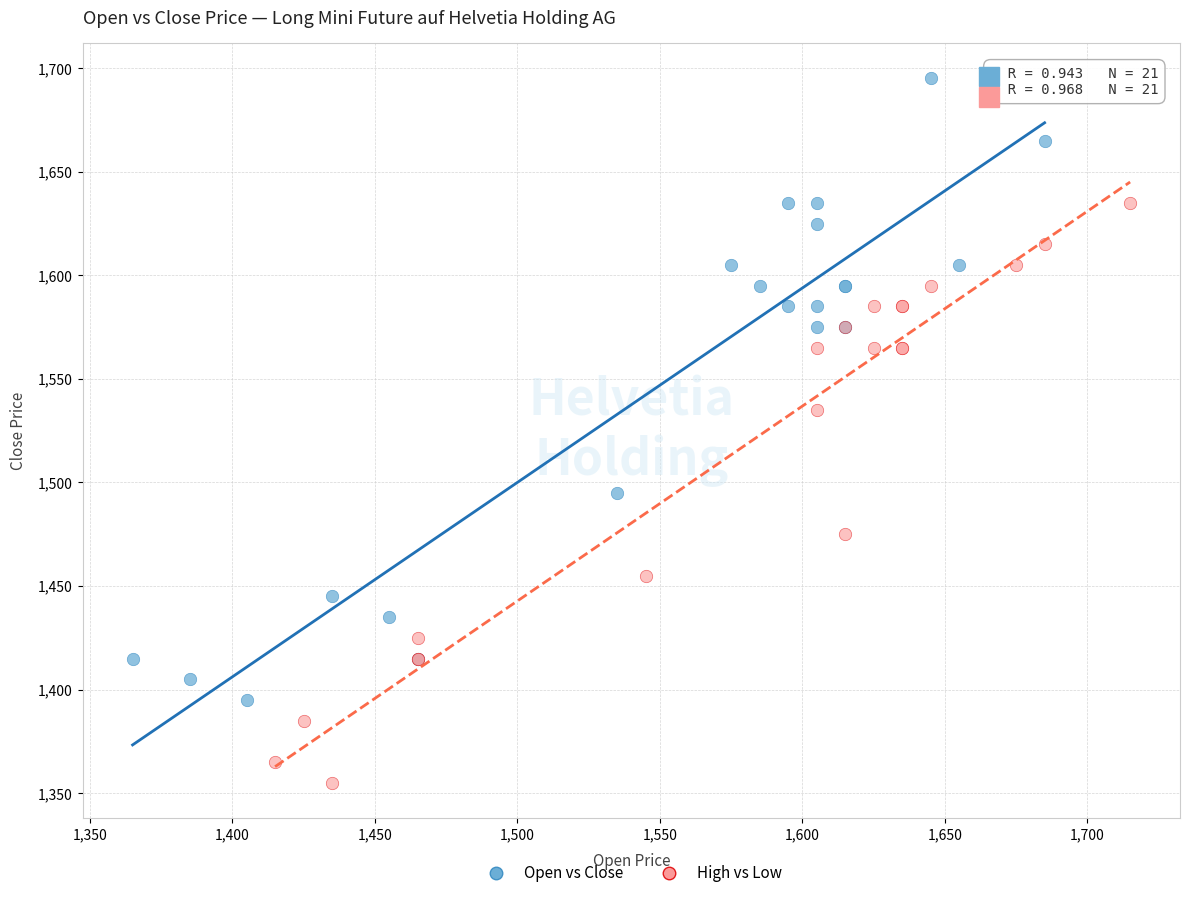

Which series has the largest Y range (max minus min)?

Open vs Close